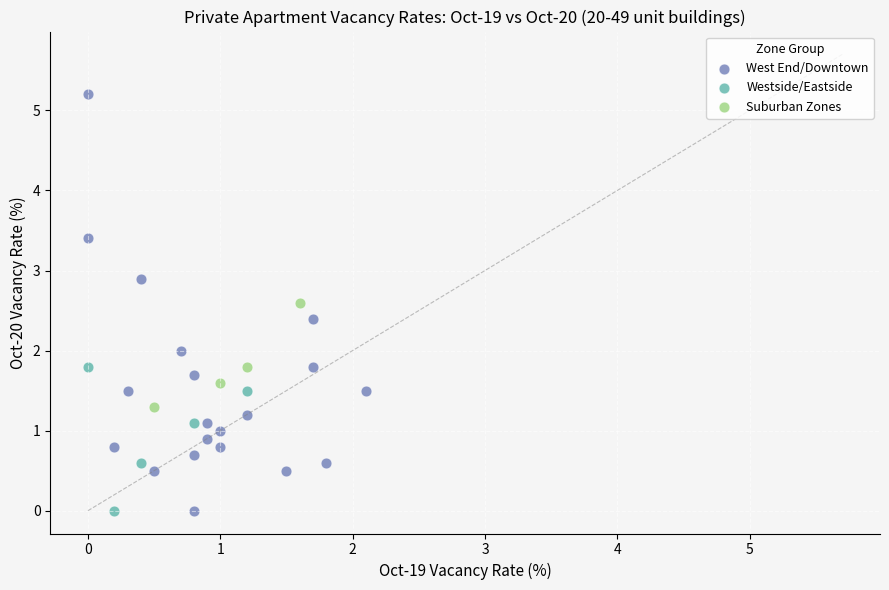

Which series has the widest spread of Y values?

West End/Downtown